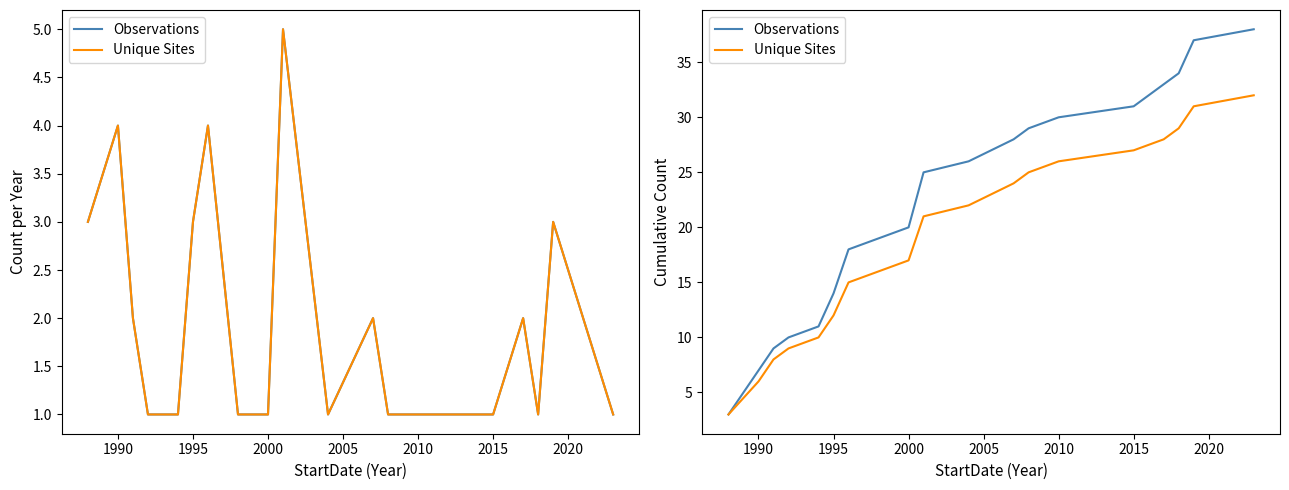

What is the value of the Observations point at the 10th from the left?

25